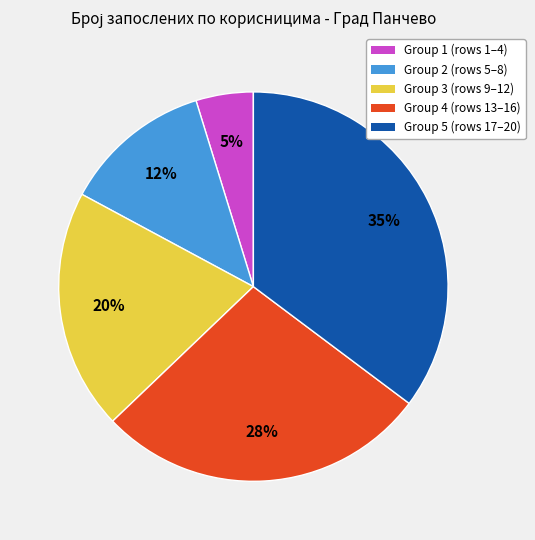

To the nearest percent, what is the difference between the largest and smallest slice percentages?

30%